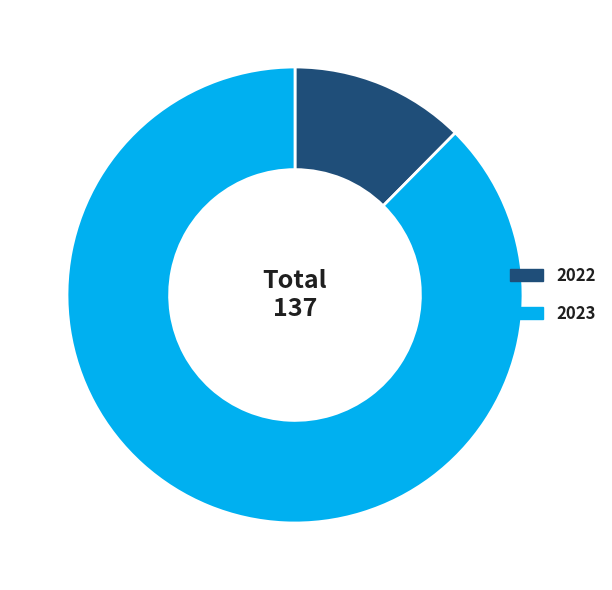

Which slice is the largest?

2023